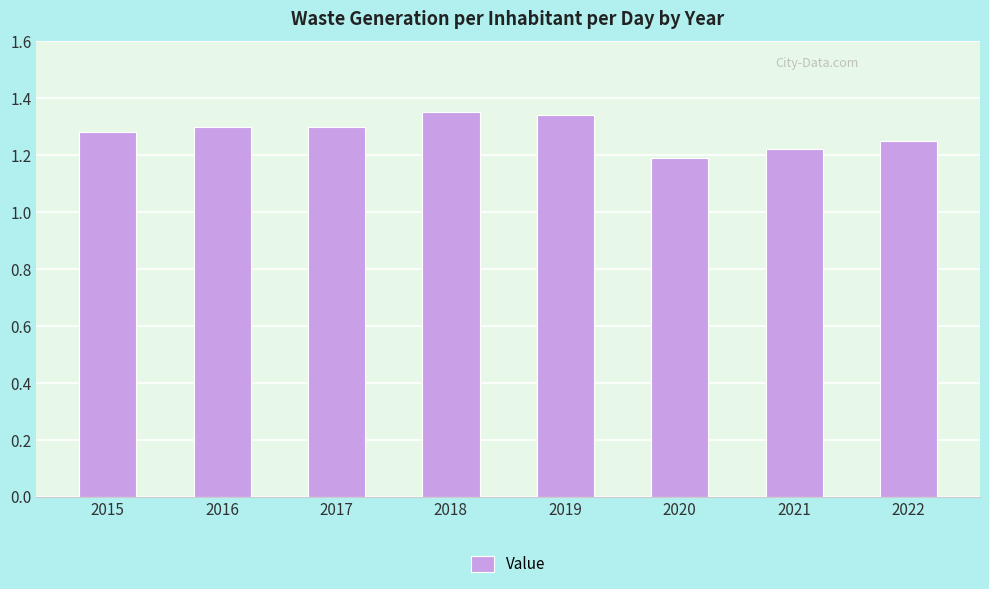

Is it true that the value at 2019 is 1.3?

True